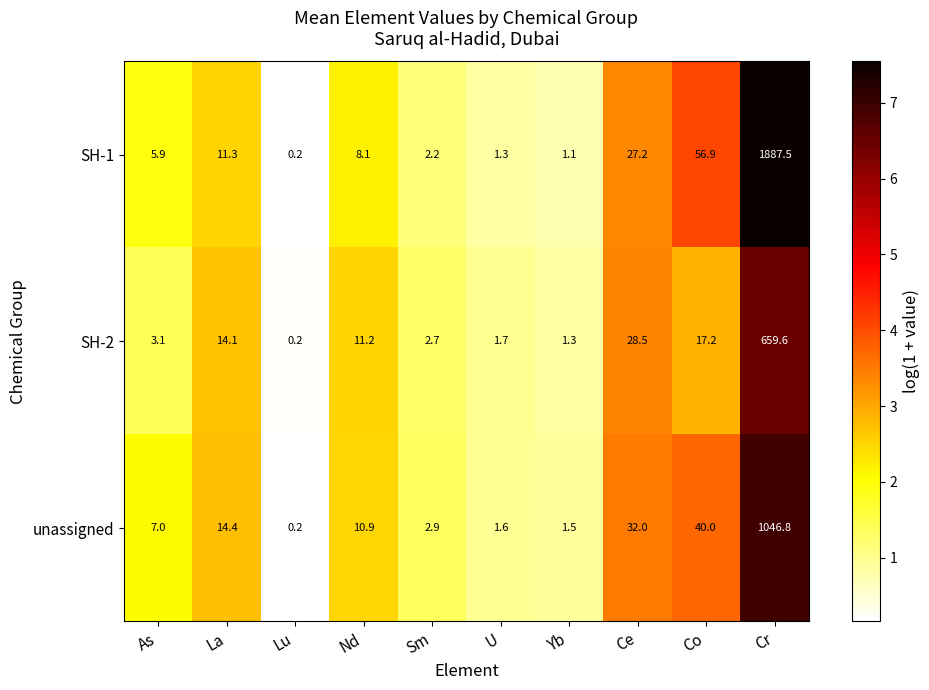

The unassigned series shows 14.4 at La. True or false?

True